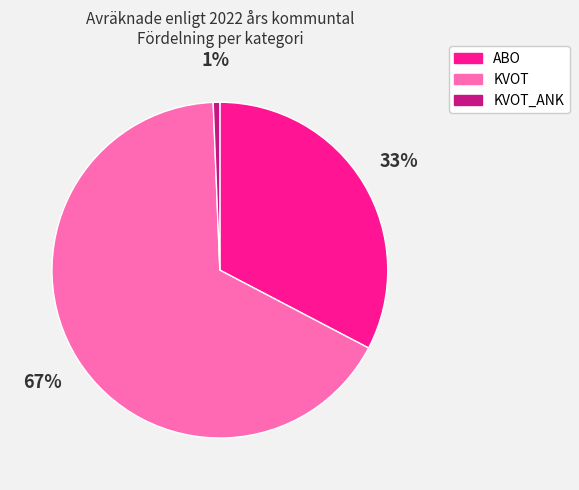

Between KVOT and ABO, which is larger?

KVOT